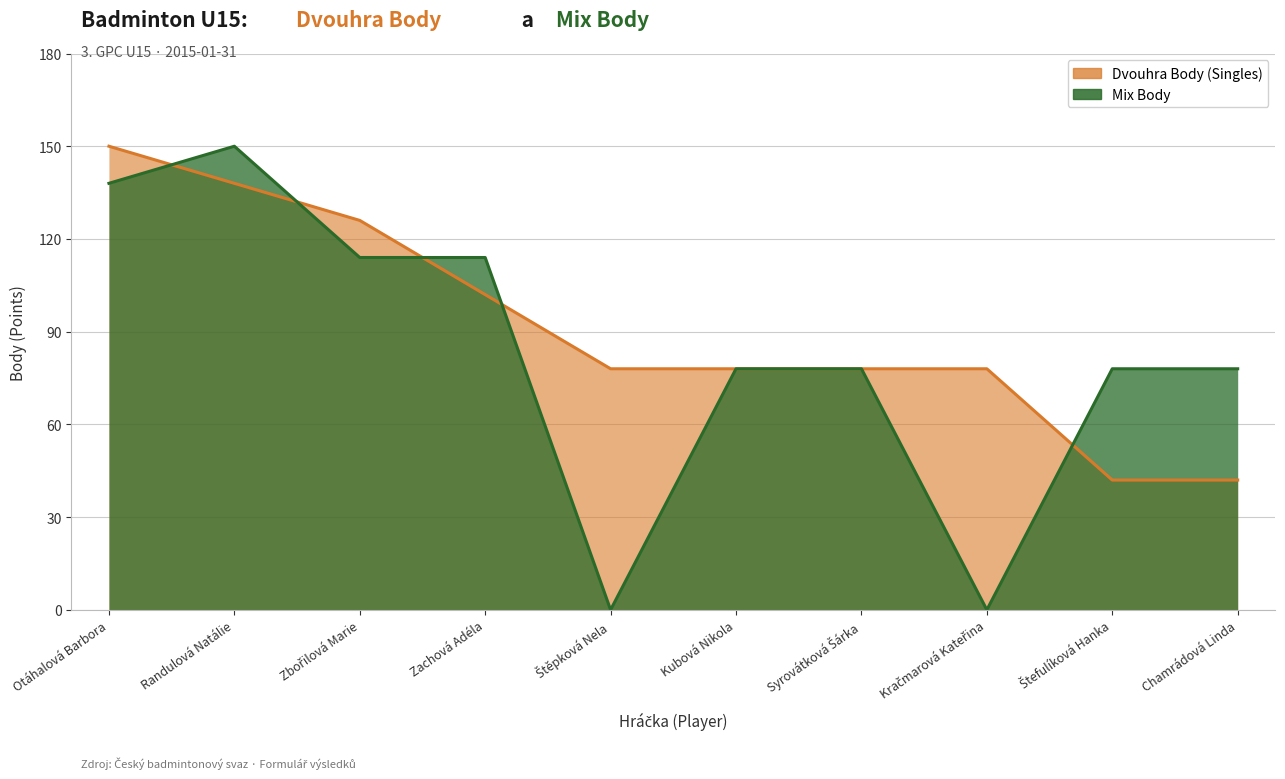

What are all the series names shown in the legend?

Dvouhra Body, Mix Body